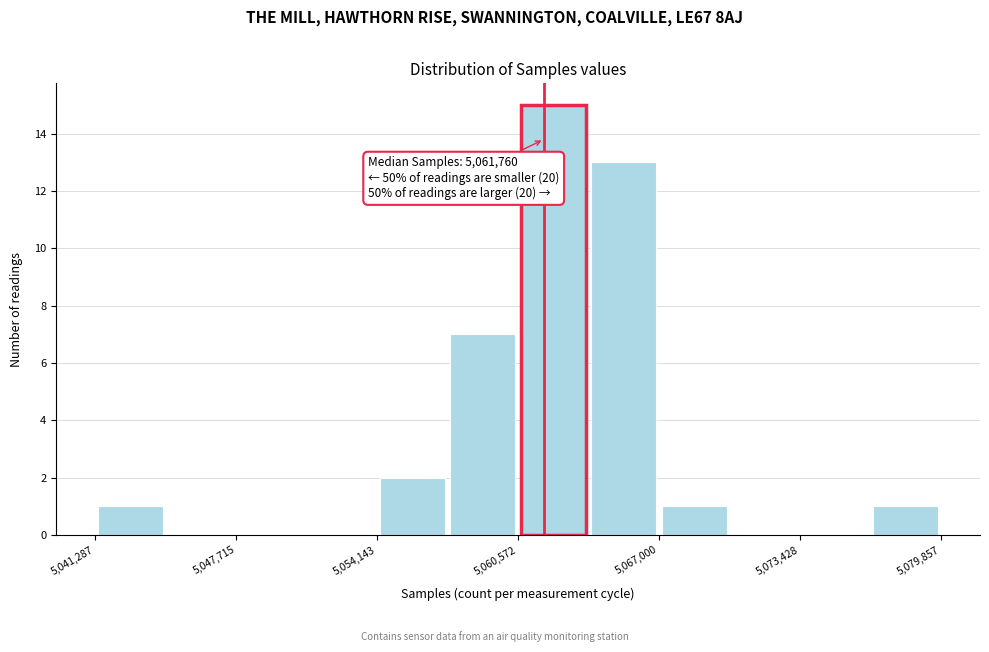

Read against the x-axis, roughly where is the centre of the tallest bar?

5062000